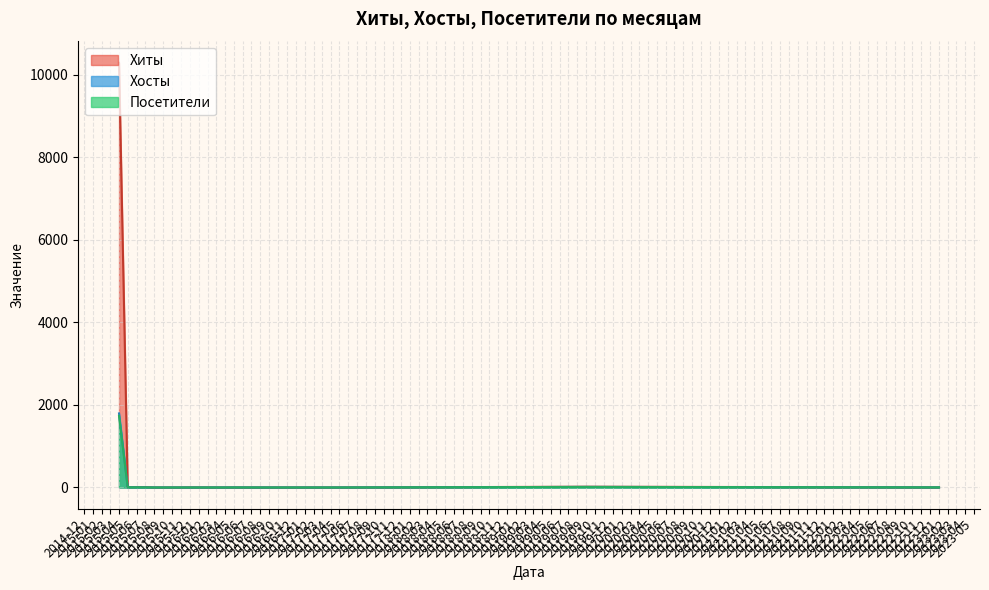

What are all the series names shown in the legend?

Хиты, Хосты, Посетители